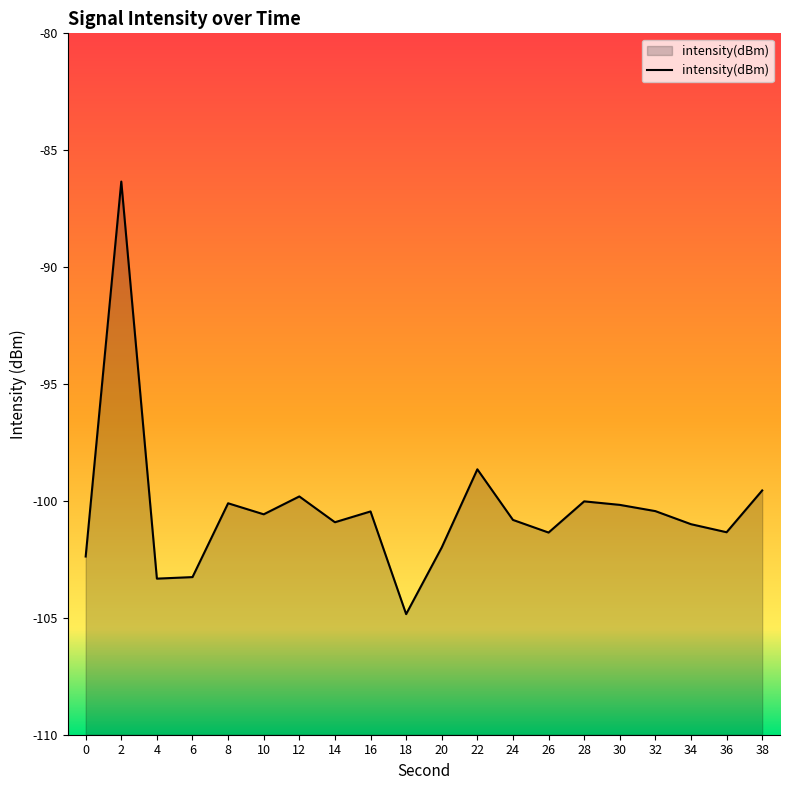

Reading right to left, extract all data points from this chart.

38=-99.6	36=-101.3	34=-101.0	32=-100.4	30=-100.2	28=-100.0	26=-101.4	24=-100.8	22=-98.6	20=-102.0	18=-104.8	16=-100.4	14=-100.9	12=-99.8	10=-100.6	8=-100.1	6=-103.3	4=-103.3	2=-86.3	0=-102.4